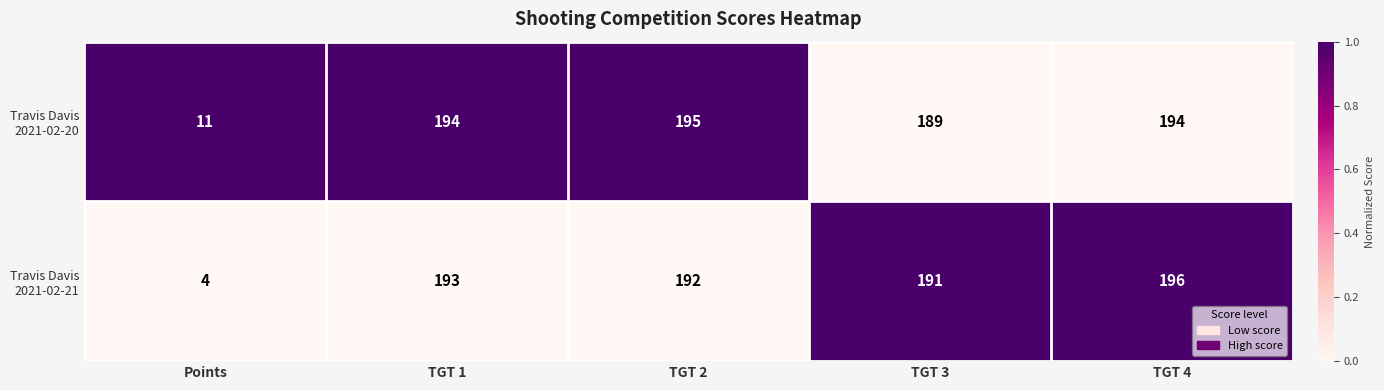

What is the total value across all series at TGT 4?

390